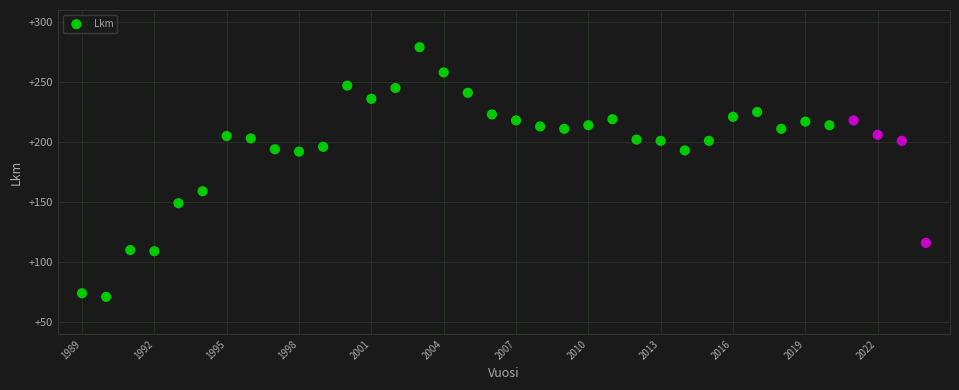

What is the range of Y values (max minus min)?

208